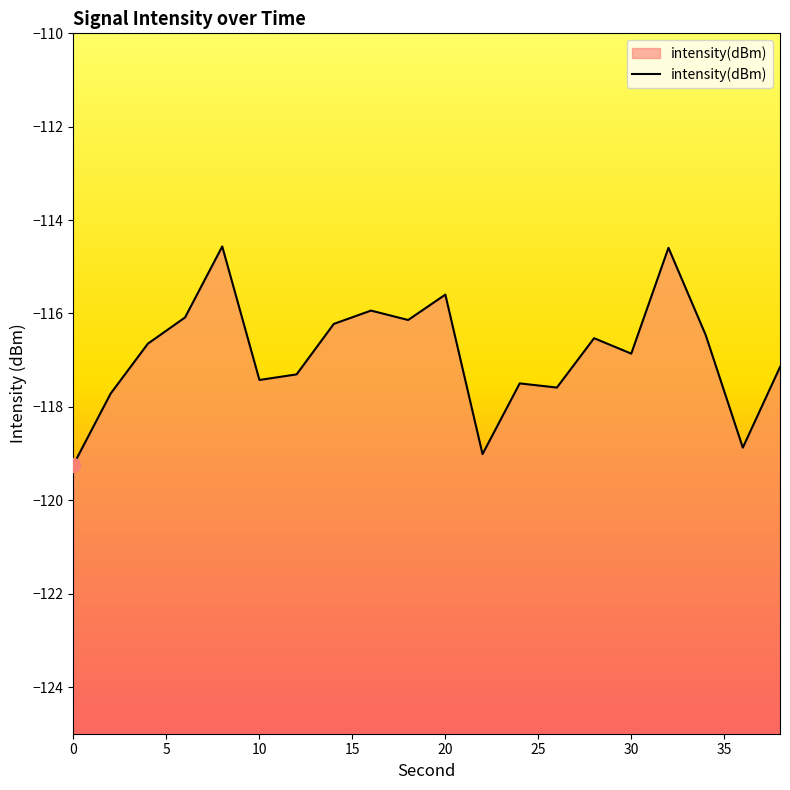

What is the value of the 2nd point from the left?

-117.7